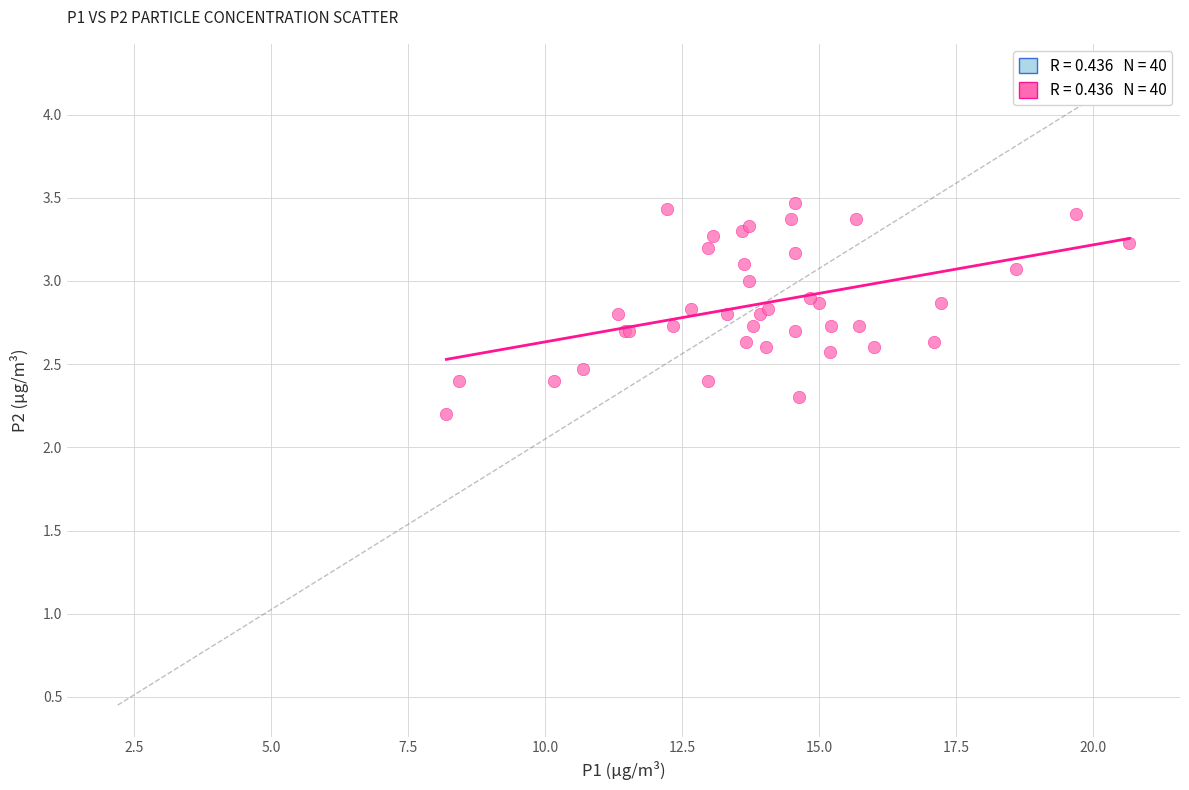

What Y value in the scatter plot is closest to 2?

2.2